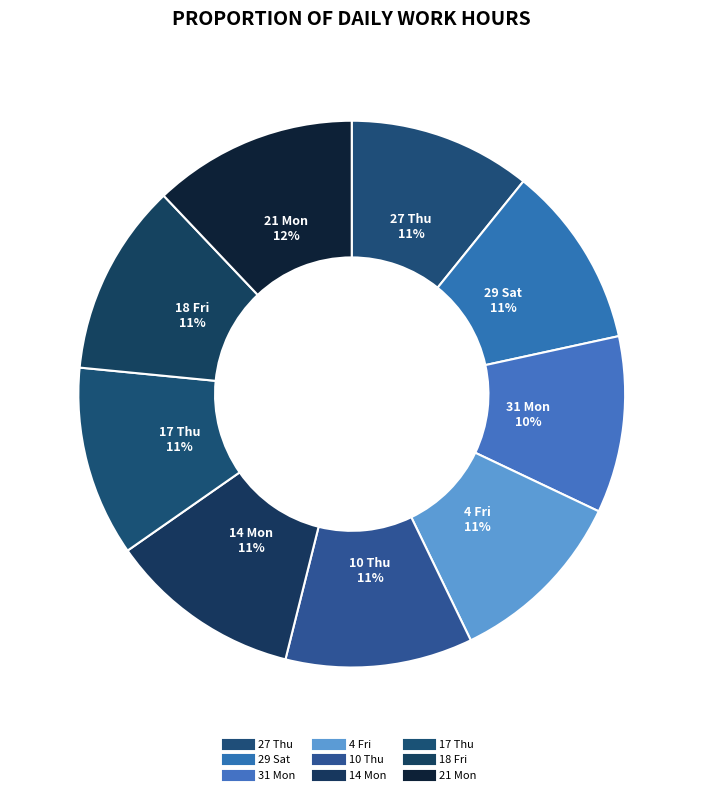

True or false: 17 Thu accounts for 24% of the total.

False